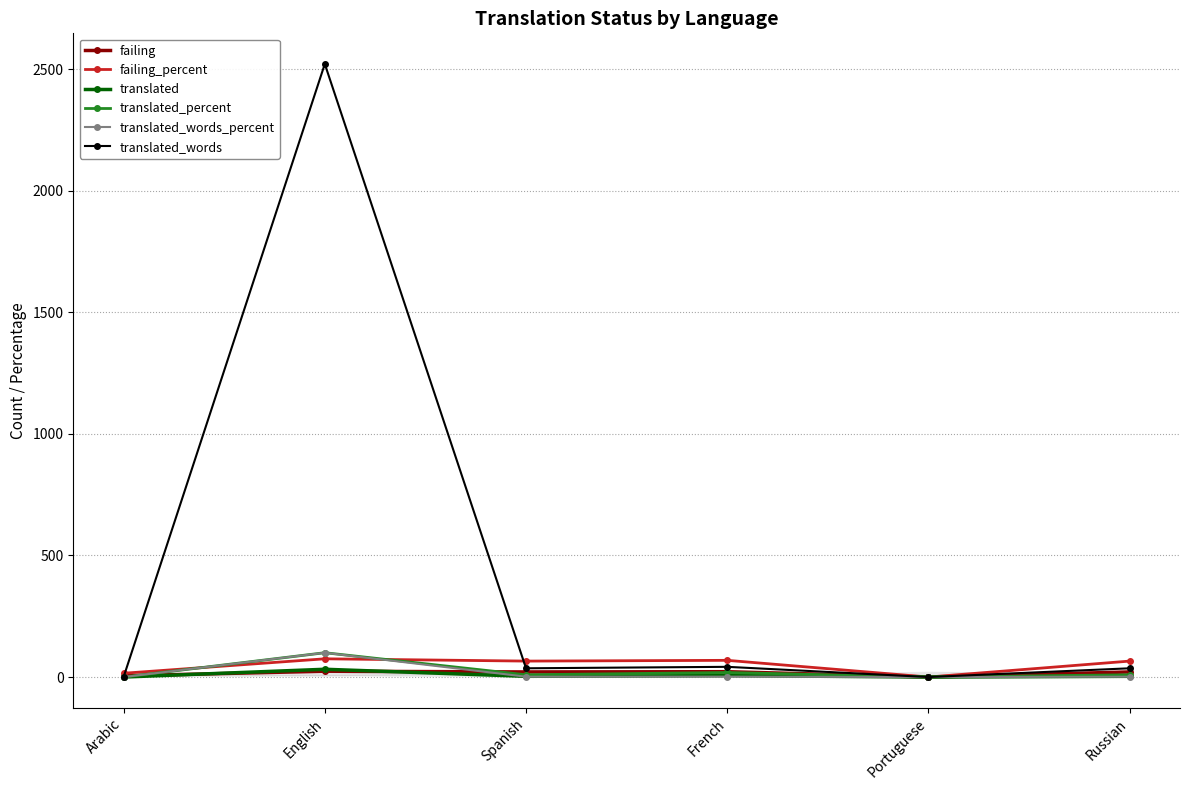

At which category does translated reach its first local valley?

Spanish